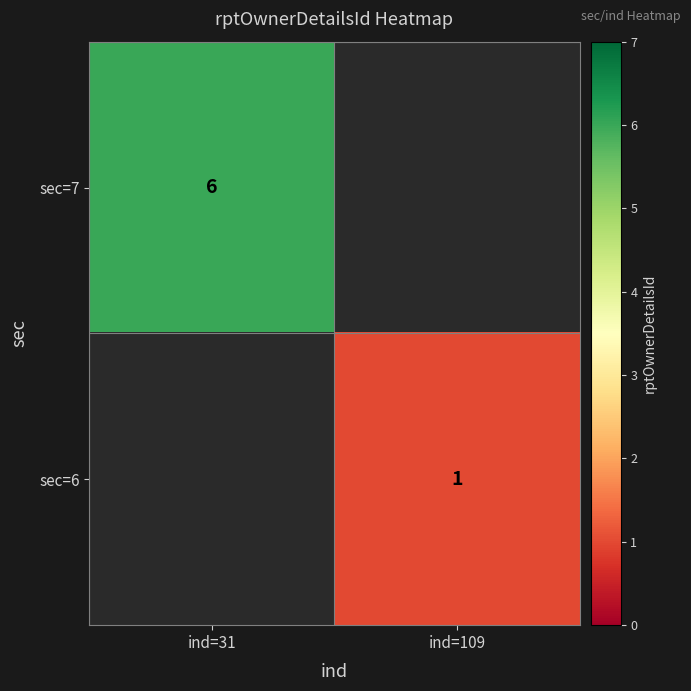

The sec=7 series shows 6 at ind=31. True or false?

True